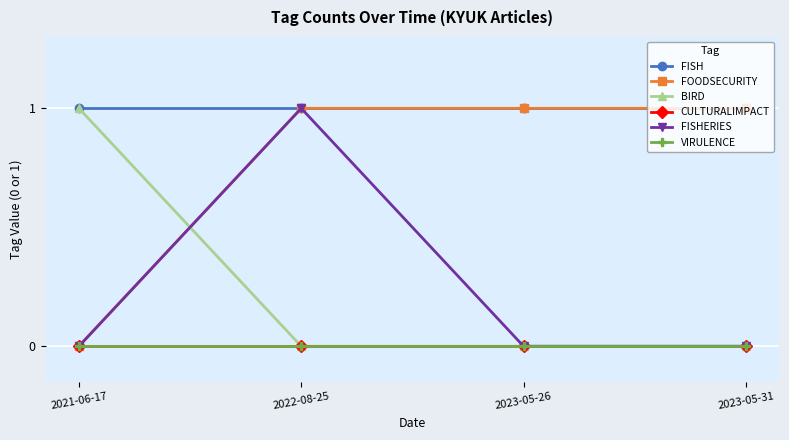

At which category is the sum across all series the highest?

2022-08-25